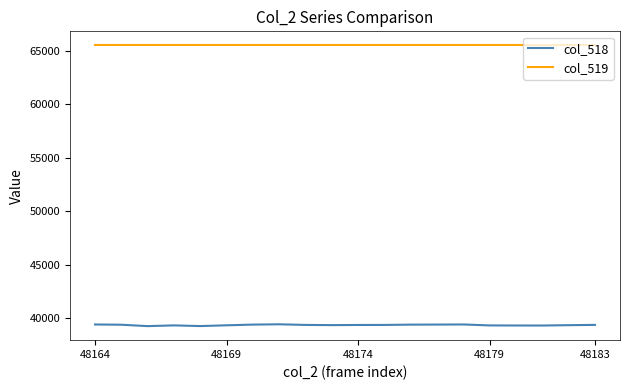

At how many categories does at least one series exceed 49584?

20